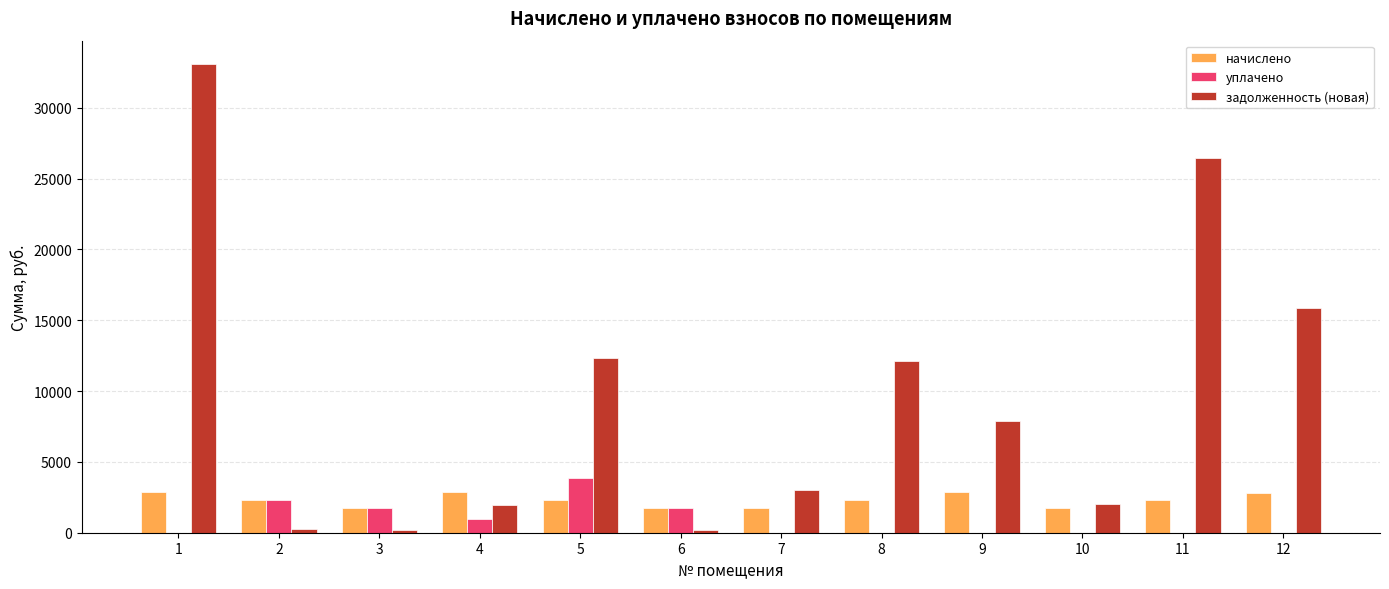

How many categories are shown in the chart?

12